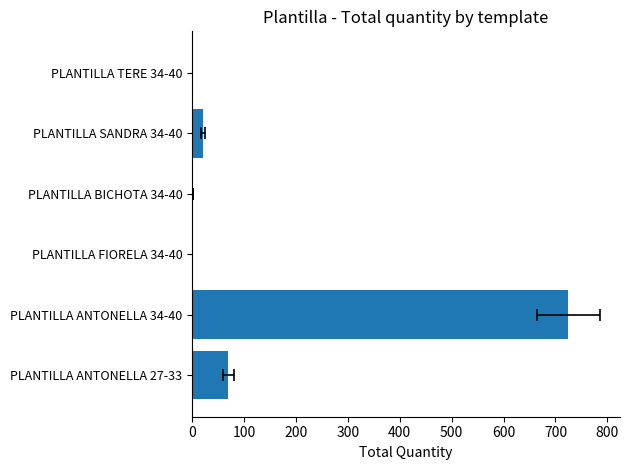

How many distinct data groups are displayed?

1